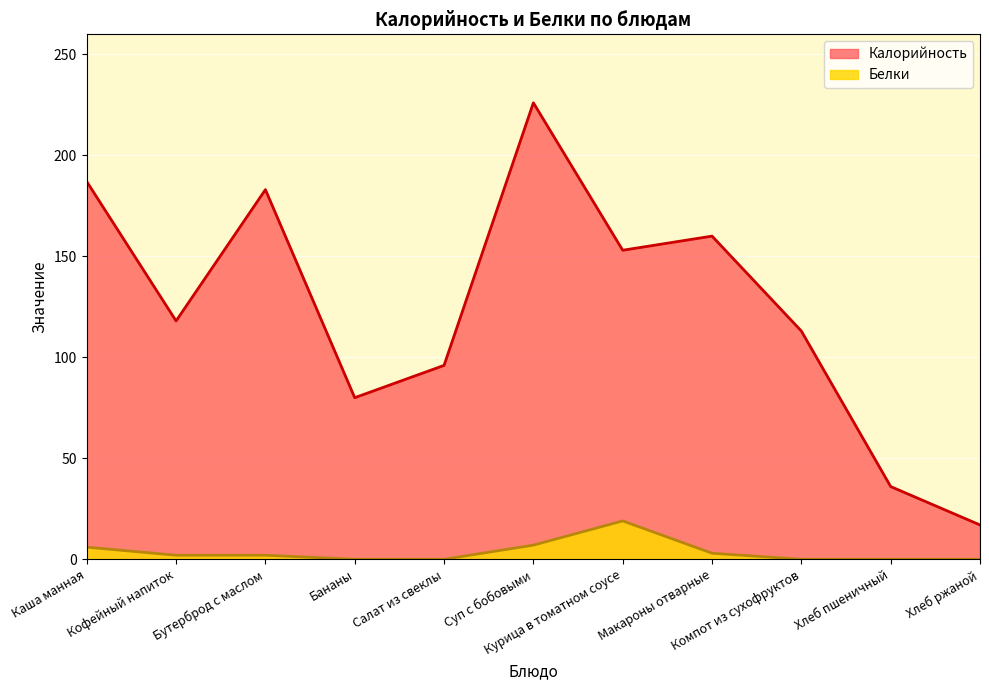

True or false: Калорийность and Белки cross at least once.

False